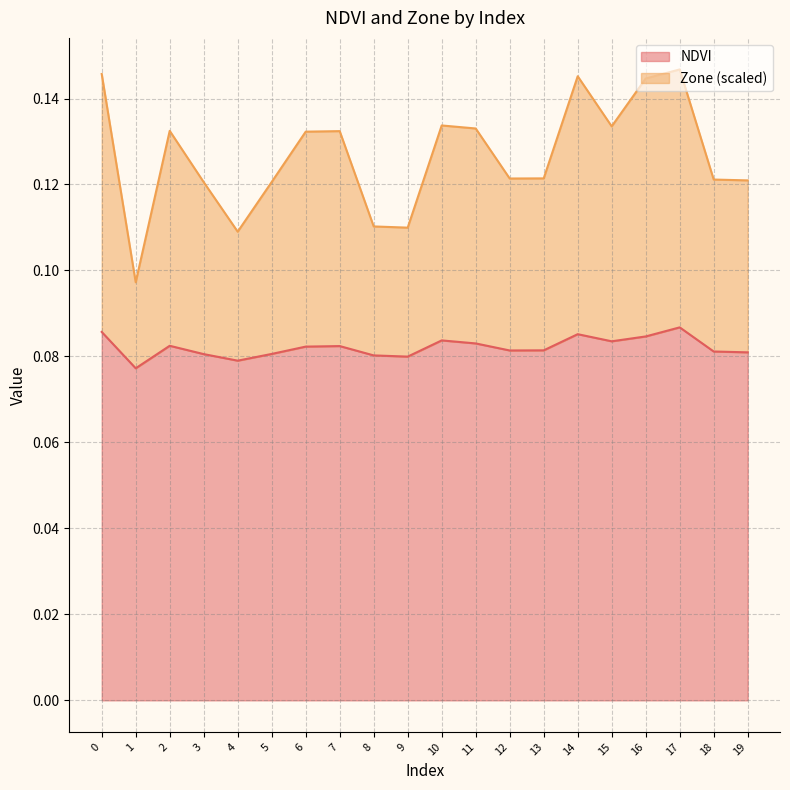

Which series has the largest total across all categories?

Zone